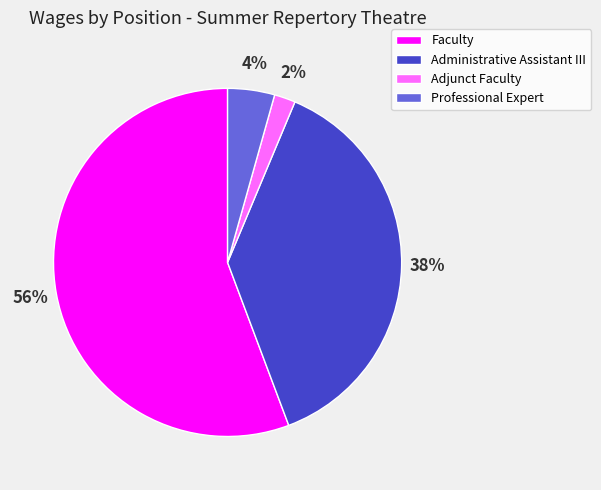

To the nearest percent, what is the average slice percentage?

25%